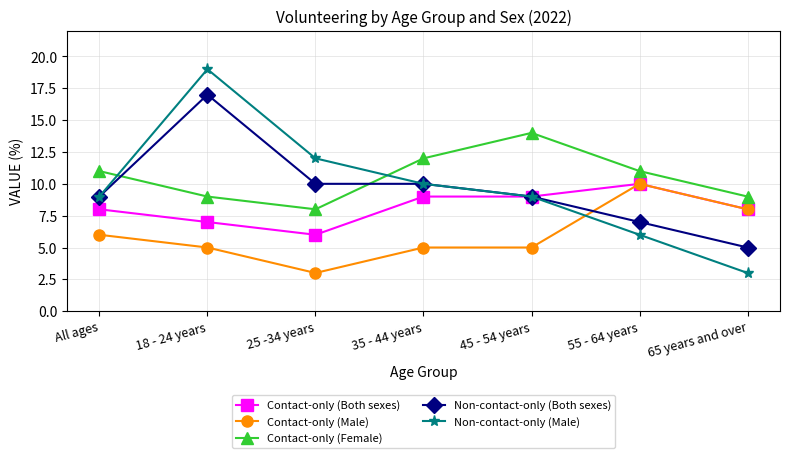

What is the minimum value for Non-contact-only (Both sexes)?

5